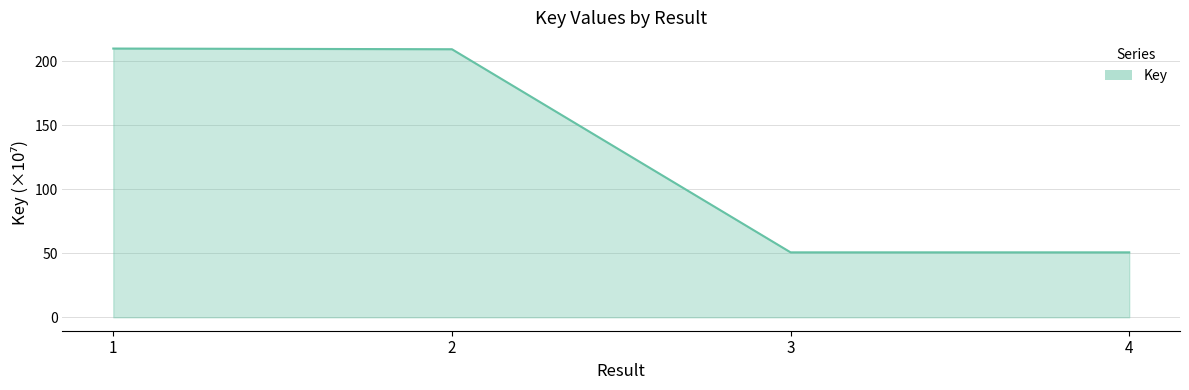

What is the sum of the values at 3 and 1?

260.7